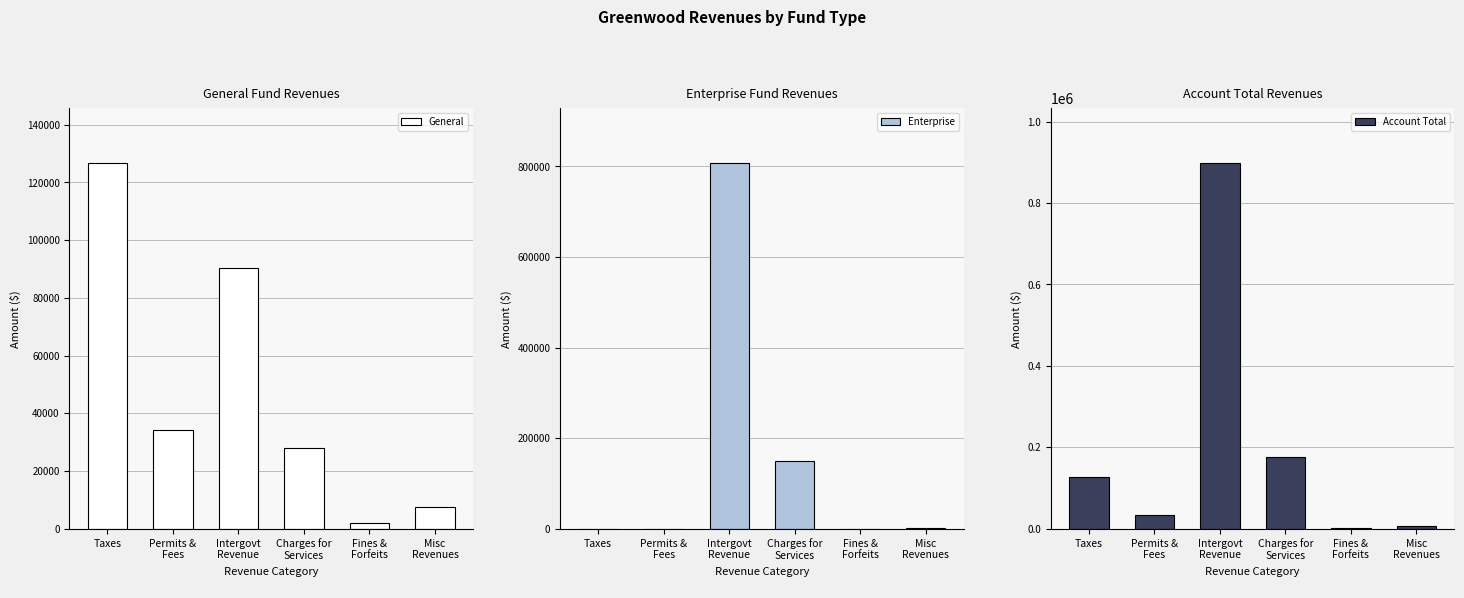

What is the value of the Account Total bar at the 4th from the left?

176826